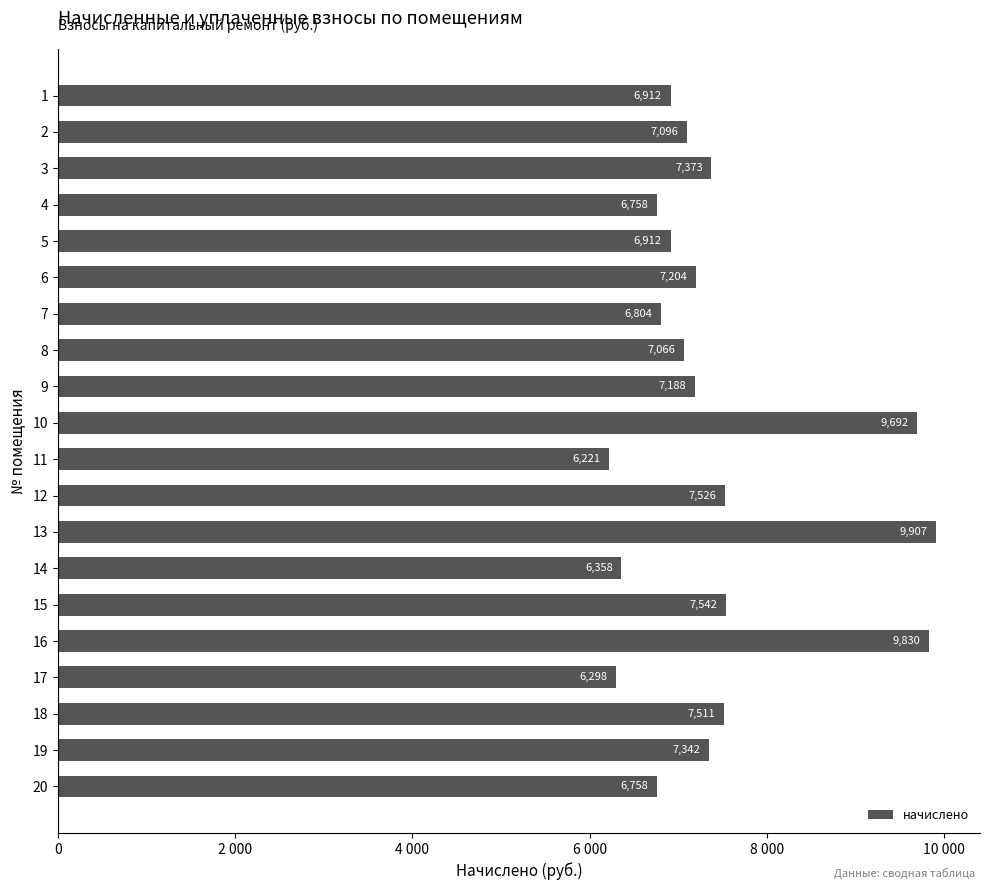

Are the bars horizontal?

Yes